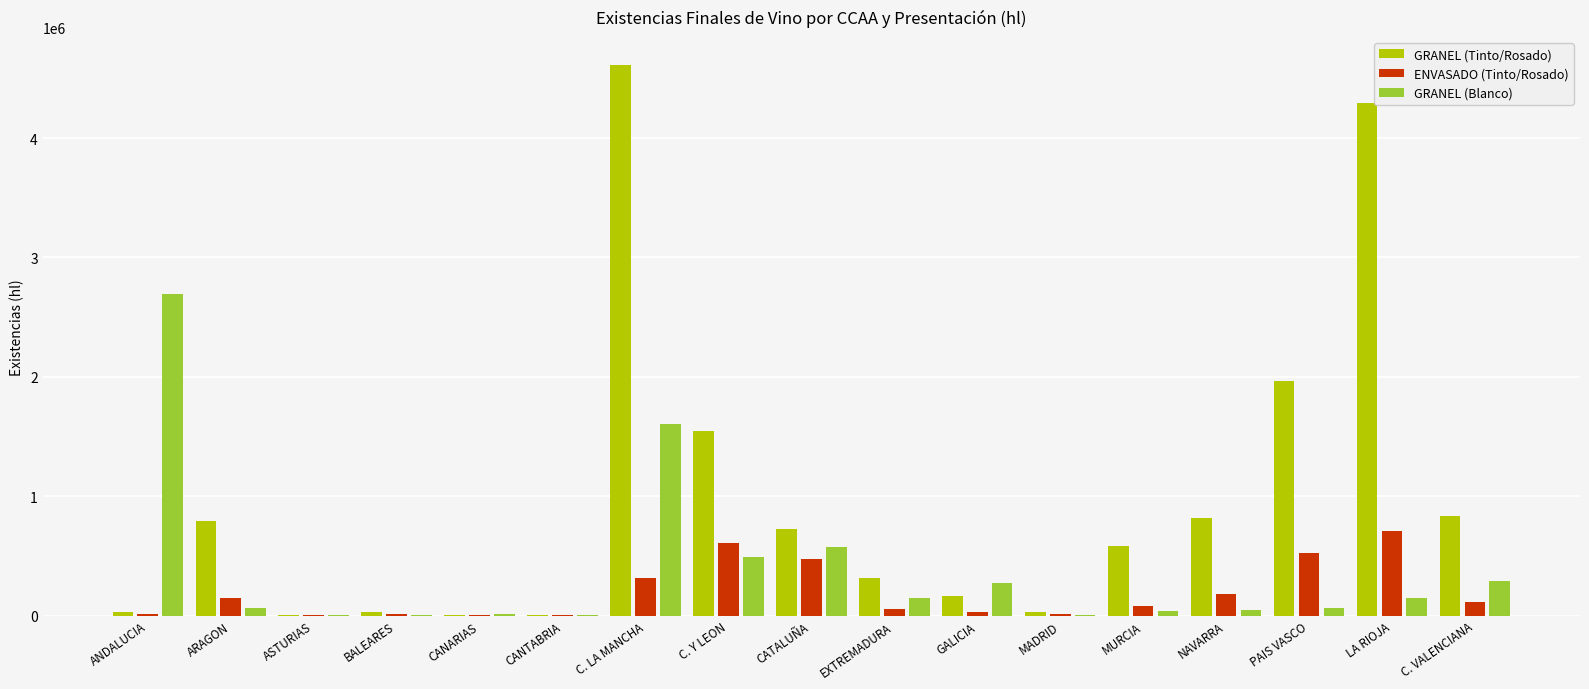

At which label is ENVASADO (Tinto/Rosado) closest to 354380?

C. LA MANCHA